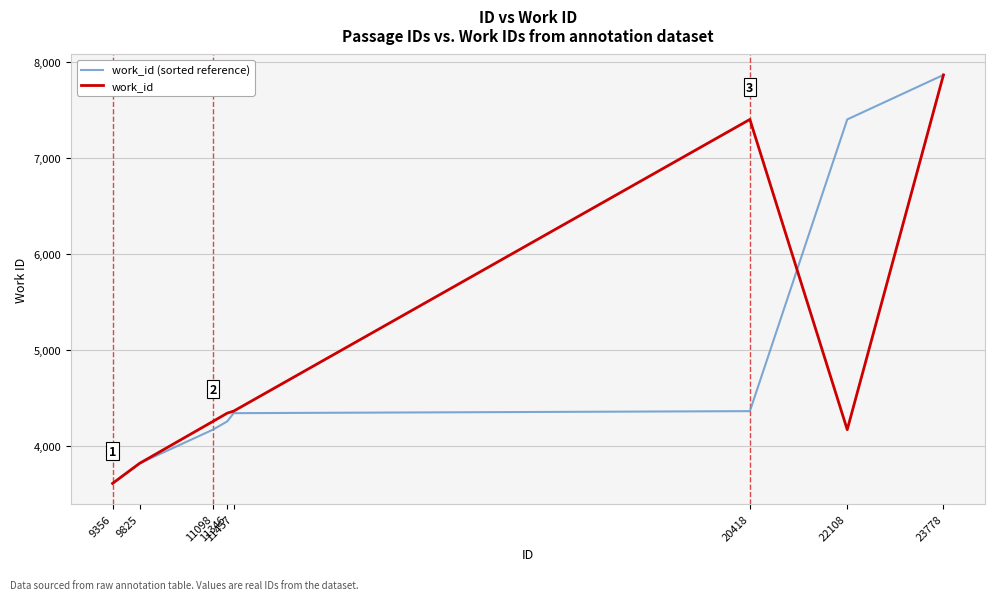

What is the maximum value for work_id?

7864